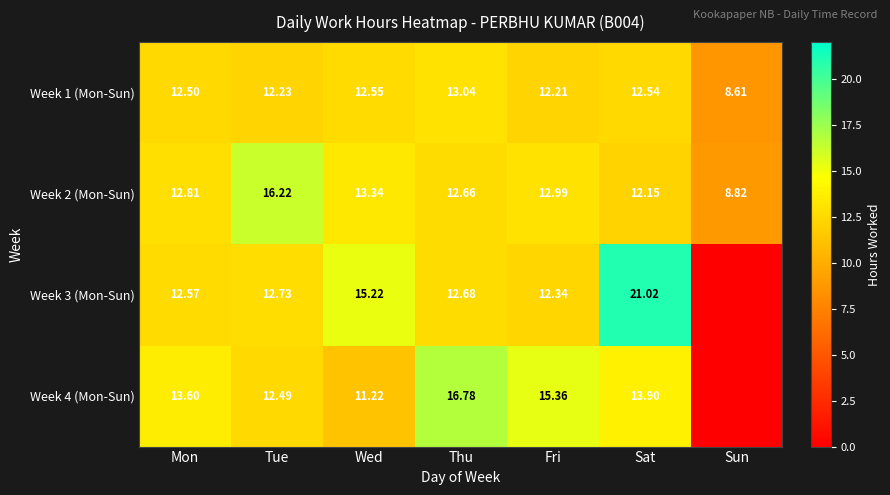

What is the sum of the Week 4 (Mon-Sun) values at Thu and Fri?

32.1